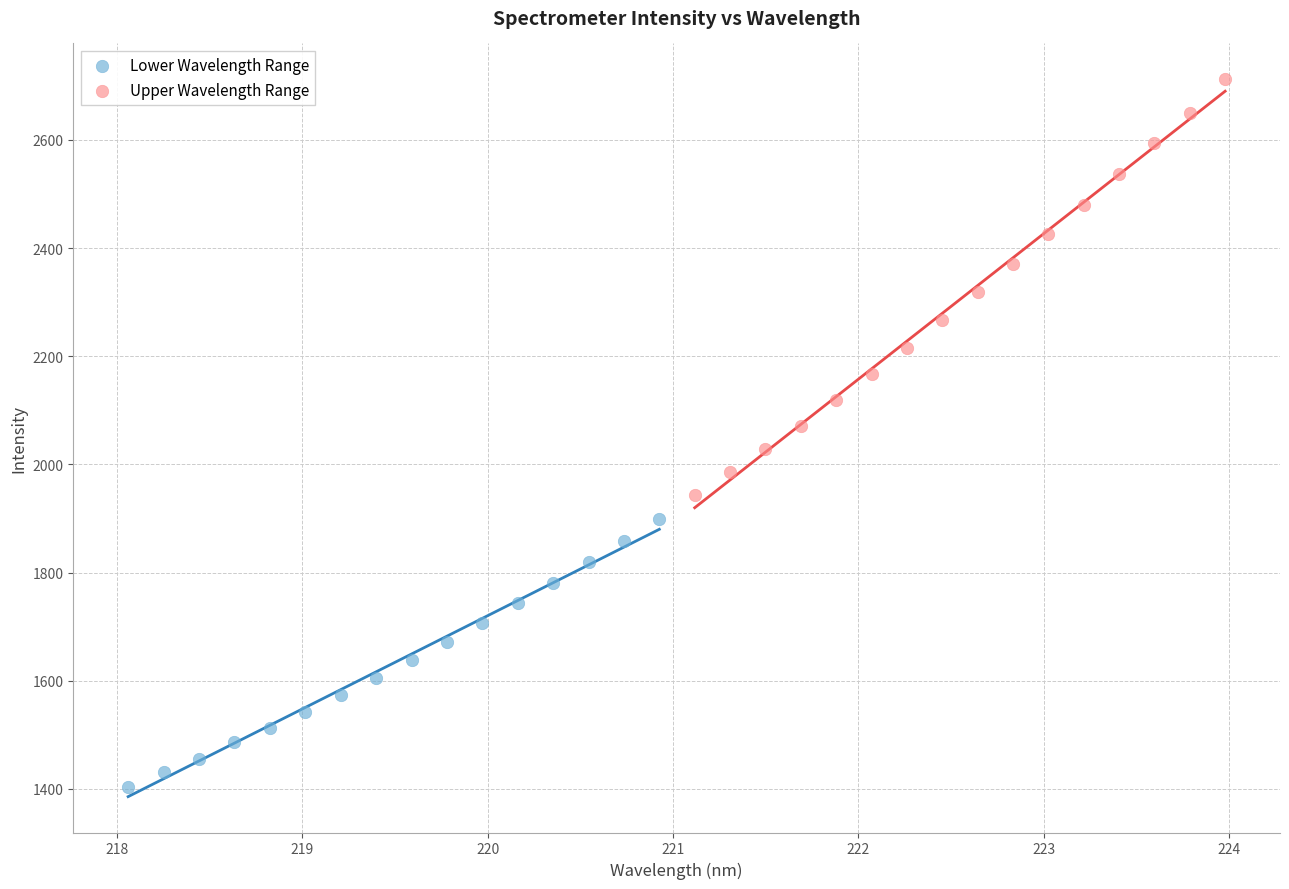

Which series contains the lowest Y value?

Lower Wavelength Range